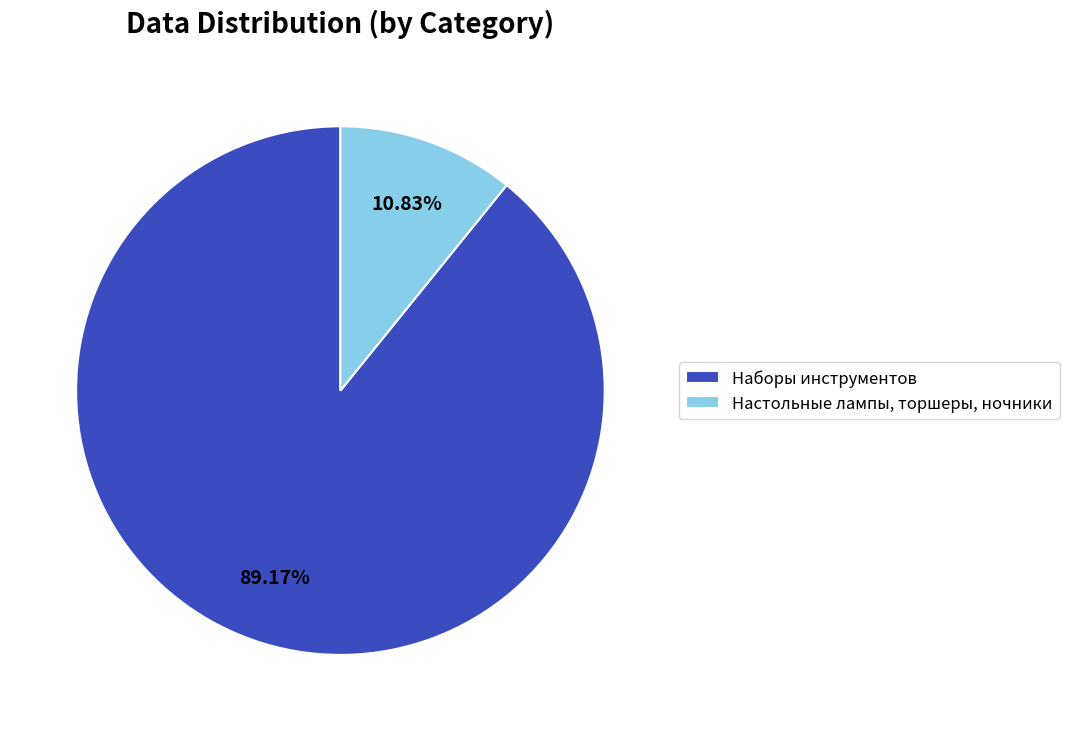

Is there any slice that represents more than half of the pie?

Yes